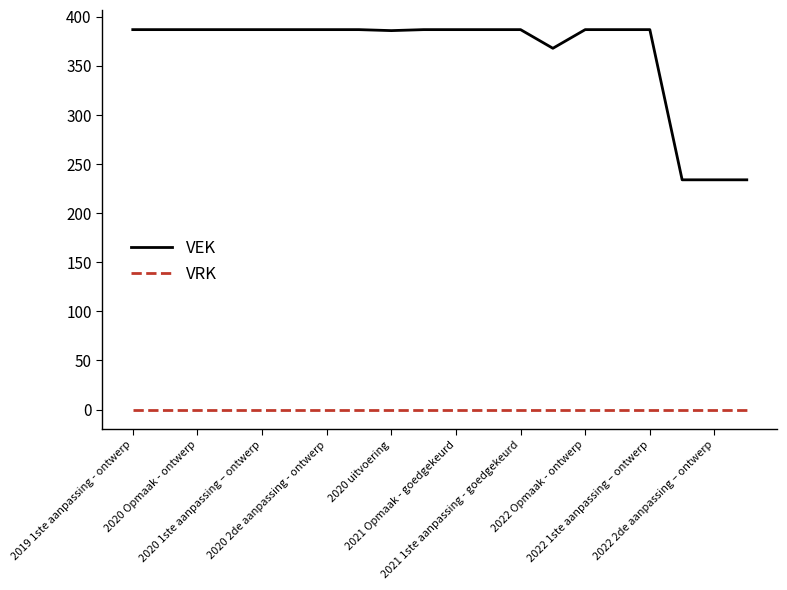

Which series has the largest range (max minus min)?

VEK